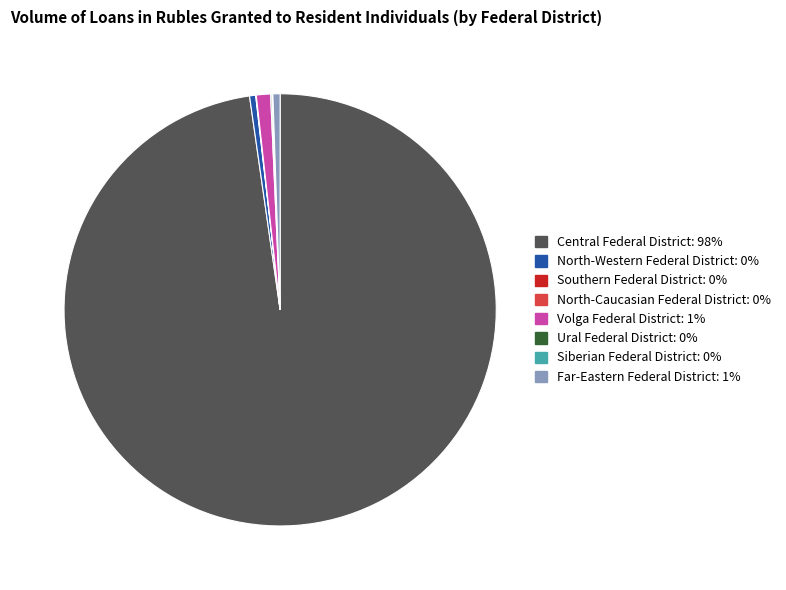

Does Volga Federal District represent more than half of the total?

No